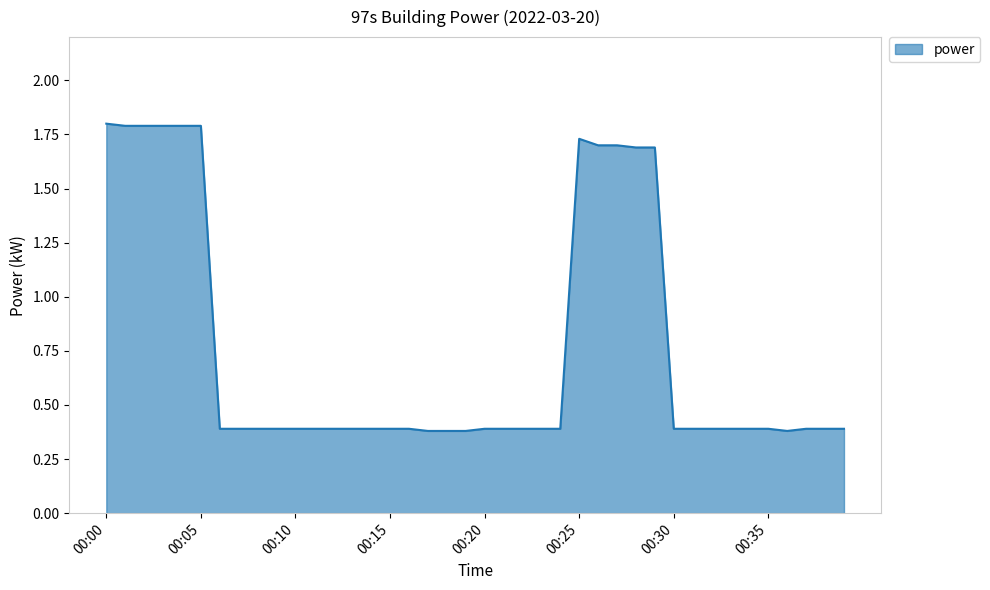

What is the greatest value displayed?

1.8